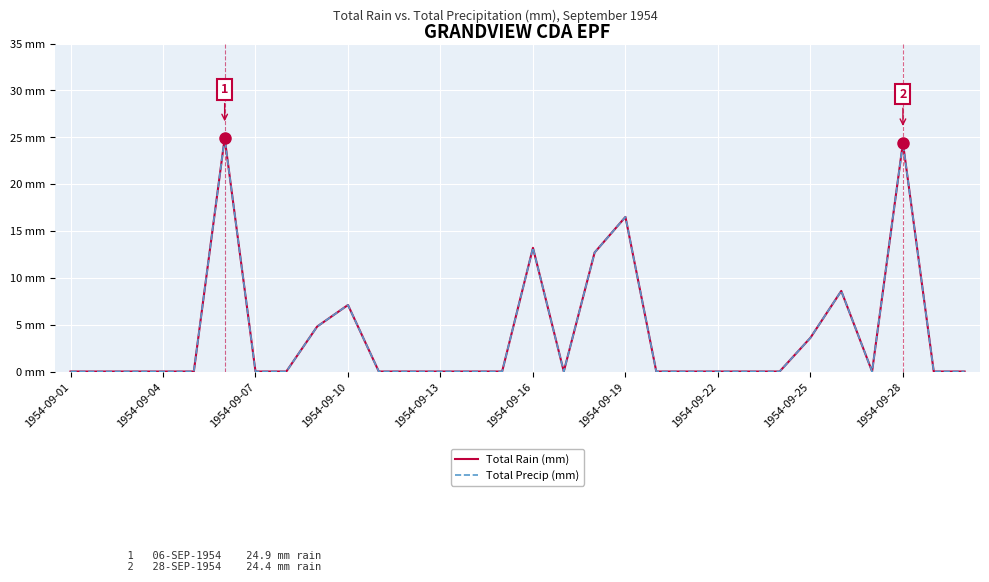

What is the average value of the Total Rain (mm) series?

3.9